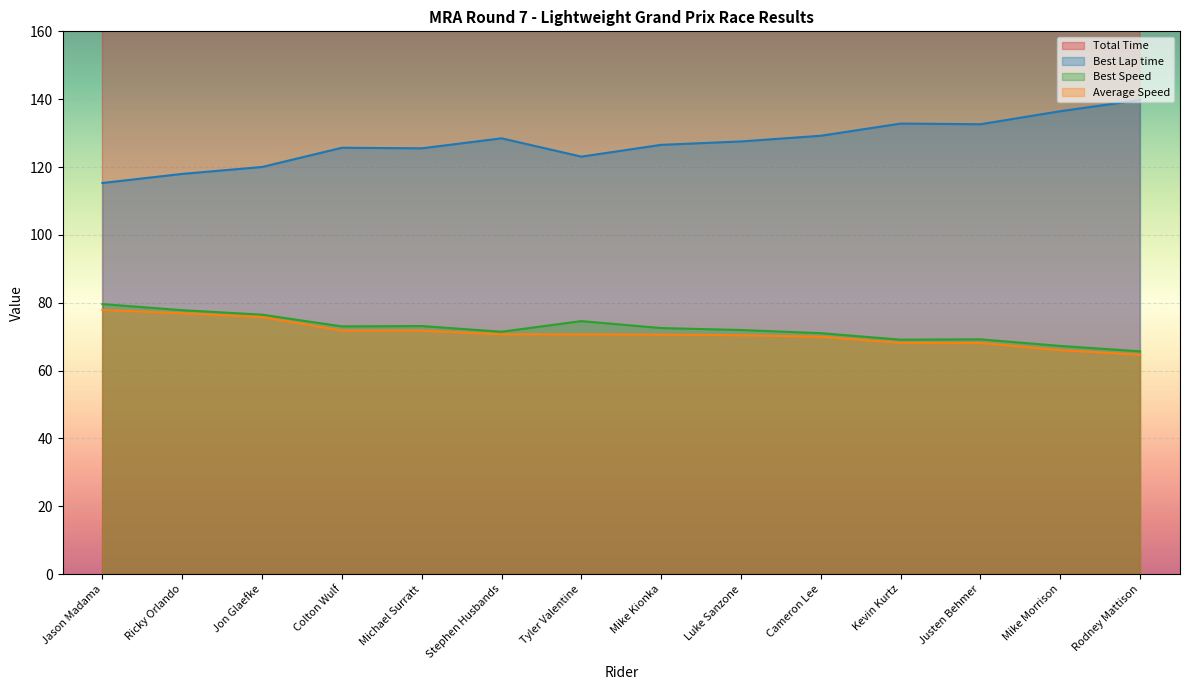

What is the value of the Best Speed point at the 4th from the left?

73.0